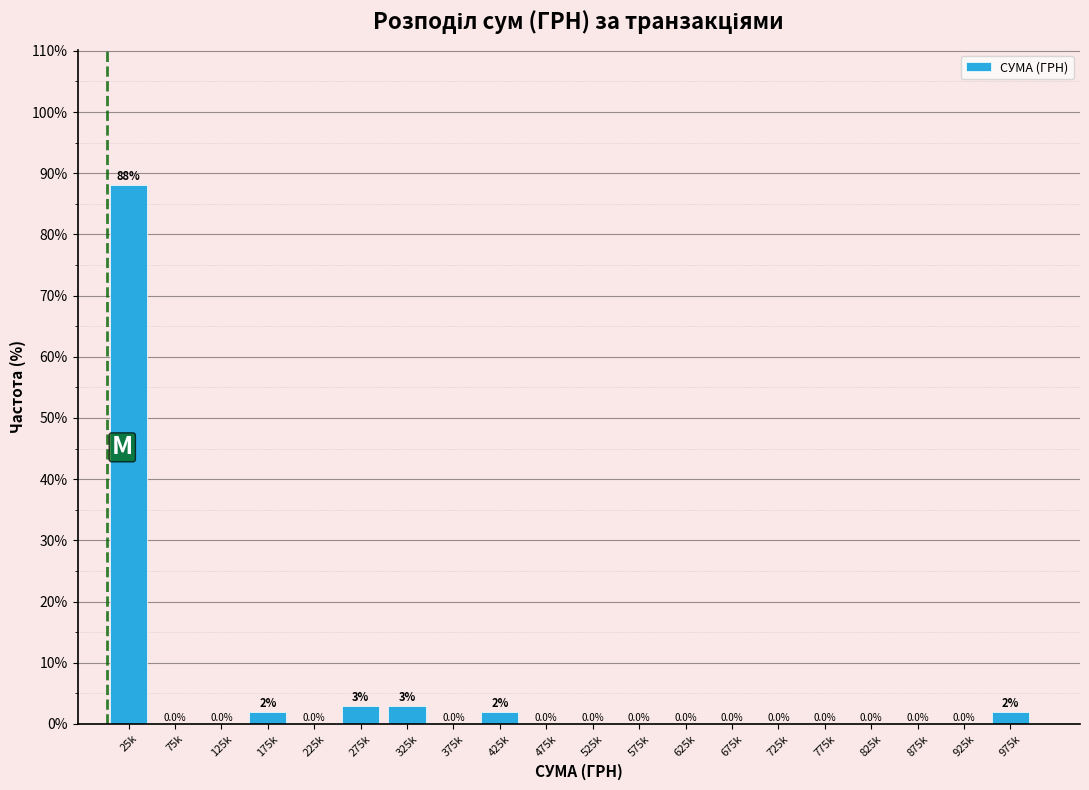

Reading left to right, what are all the values shown in this chart?

25k=88.1	75k=0.0	125k=0.0	175k=2.0	225k=0.0	275k=3.0	325k=3.0	375k=0.0	425k=2.0	475k=0.0	525k=0.0	575k=0.0	625k=0.0	675k=0.0	725k=0.0	775k=0.0	825k=0.0	875k=0.0	925k=0.0	975k=2.0